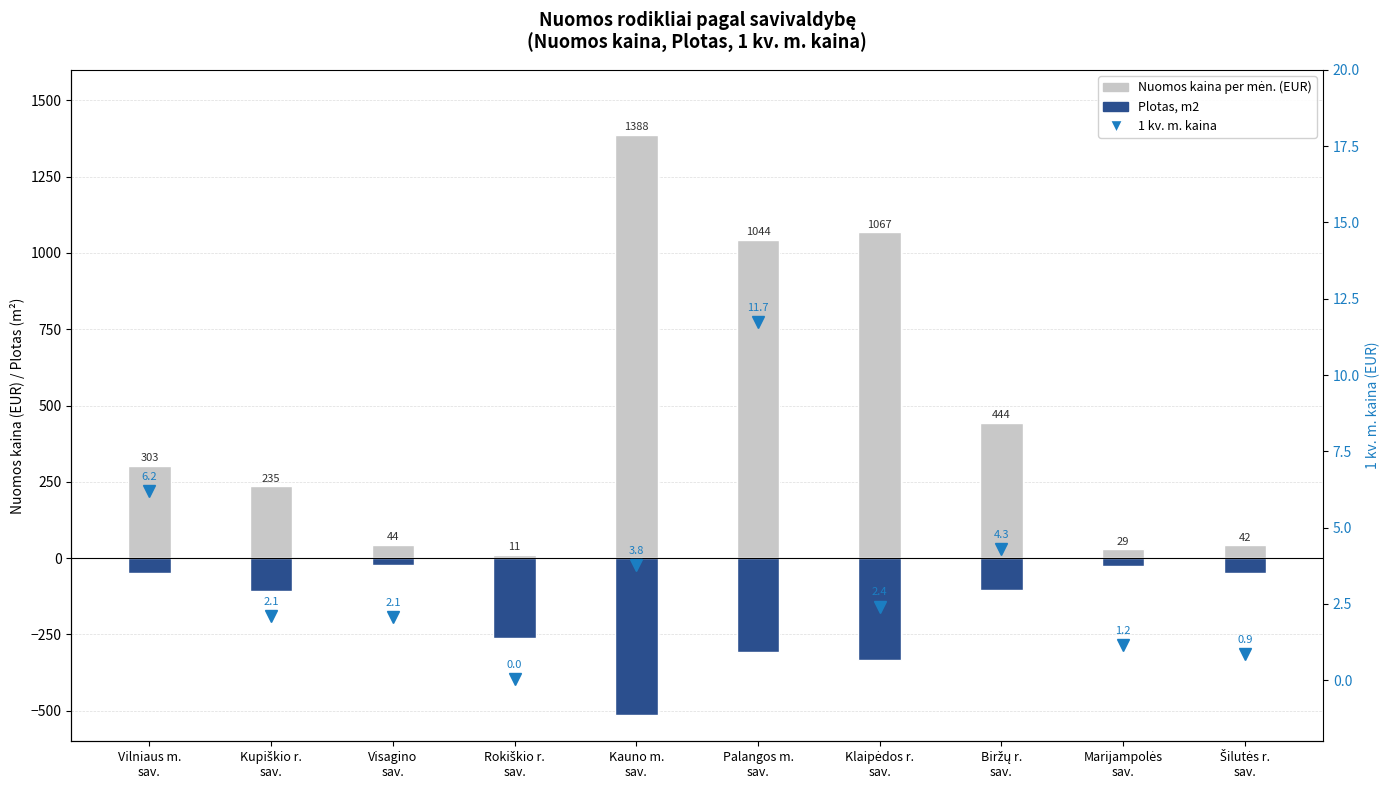

Reading left to right, what are all the values shown in this chart?

Nuomos kaina per mėn. (EUR): 303.2	234.9	44.0	10.8	1387.6	1044.2	1067.4	444.4	28.9	42.0
Plotas, m2: -50.0	-105.9	-21.1	-260.0	-512.5	-308.1	-334.1	-103.4	-24.9	-48.8
1 kv. m. kaina: 6.2	2.1	2.1	0.0	3.8	11.7	2.4	4.3	1.2	0.9